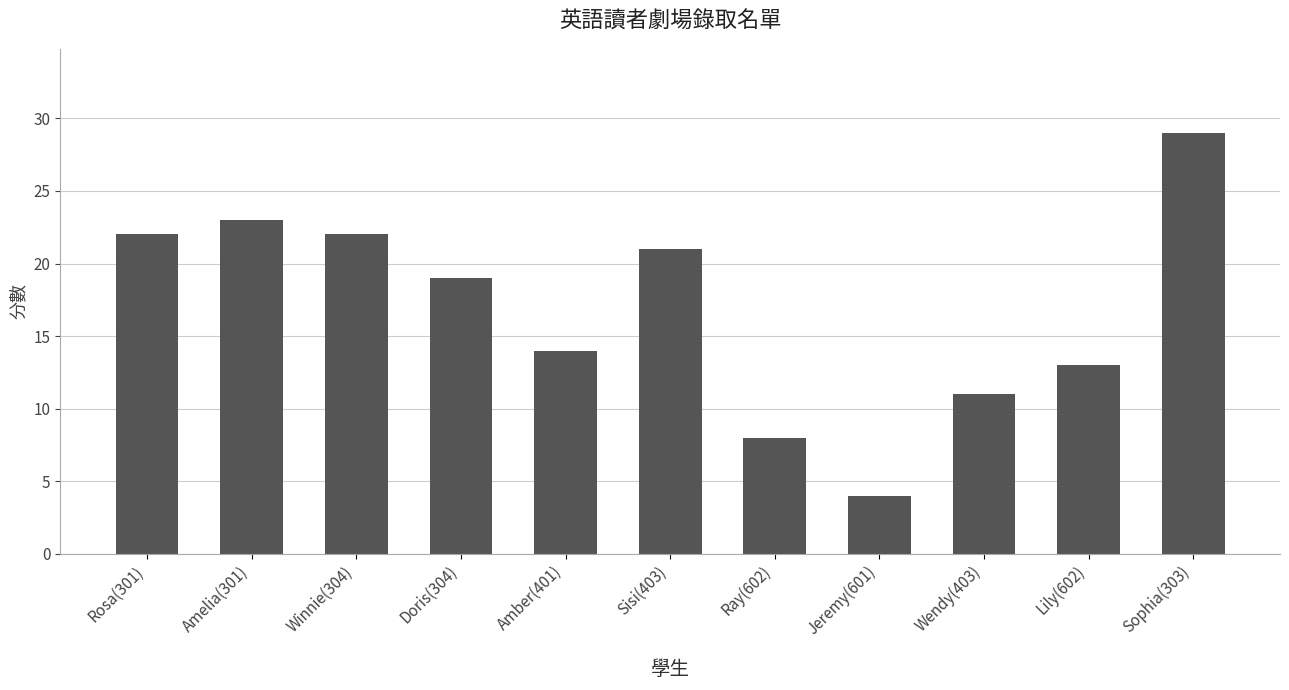

Where does the data first go above 19?

Rosa(301)